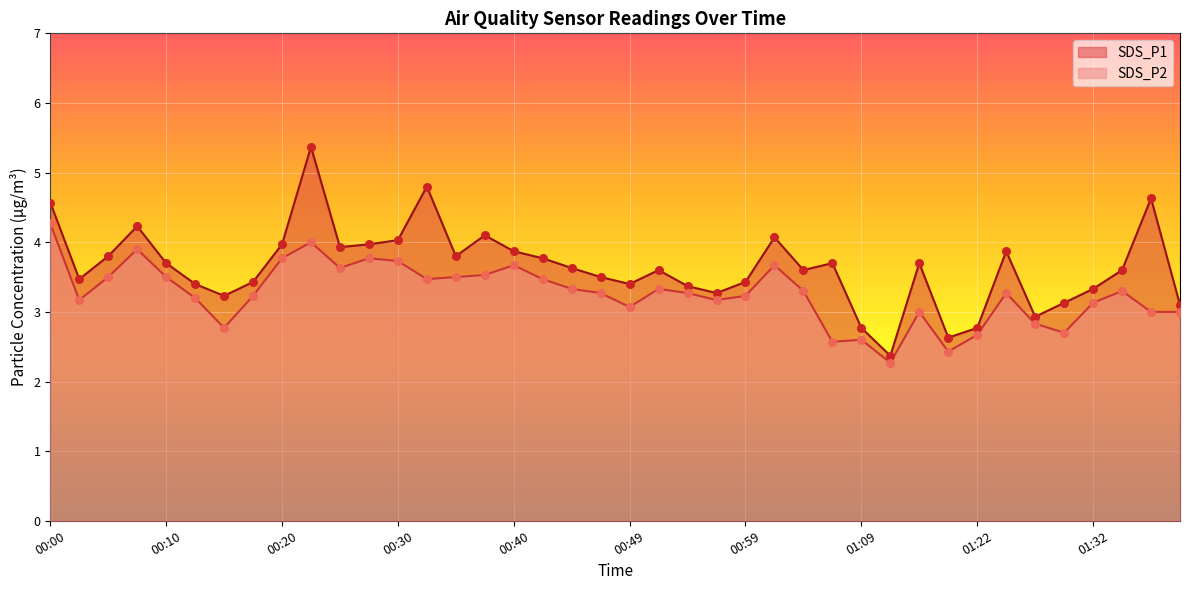

Which series contains the lowest Y value?

SDS_P2